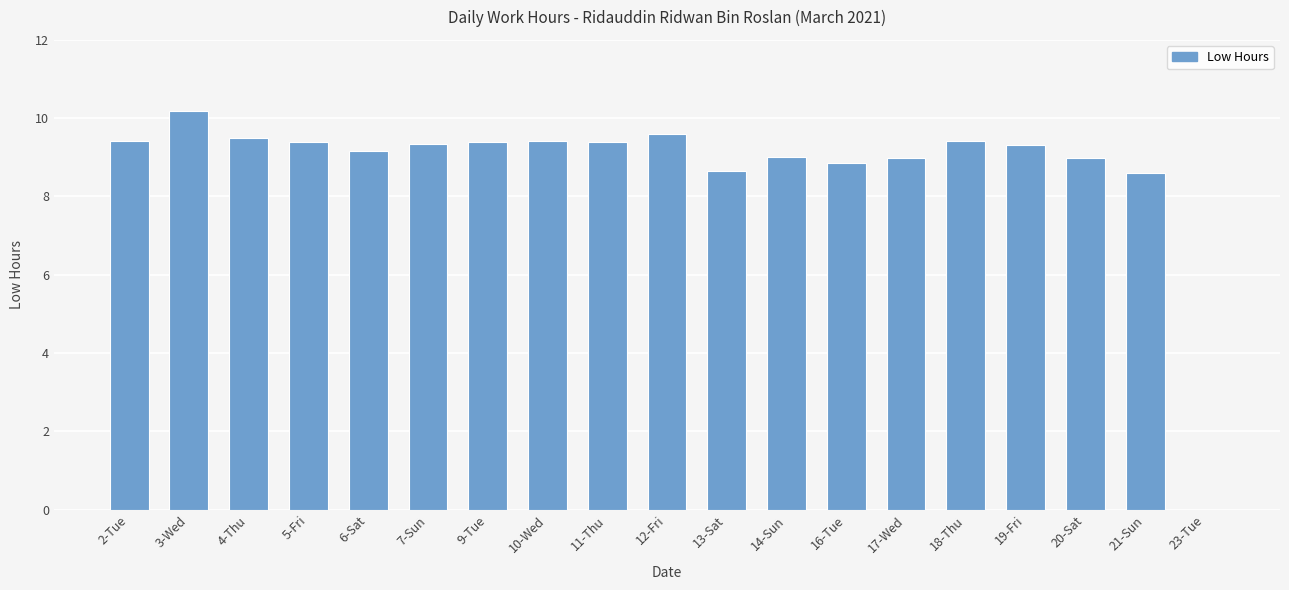

Which label corresponds to the largest value in the chart?

3-Wed